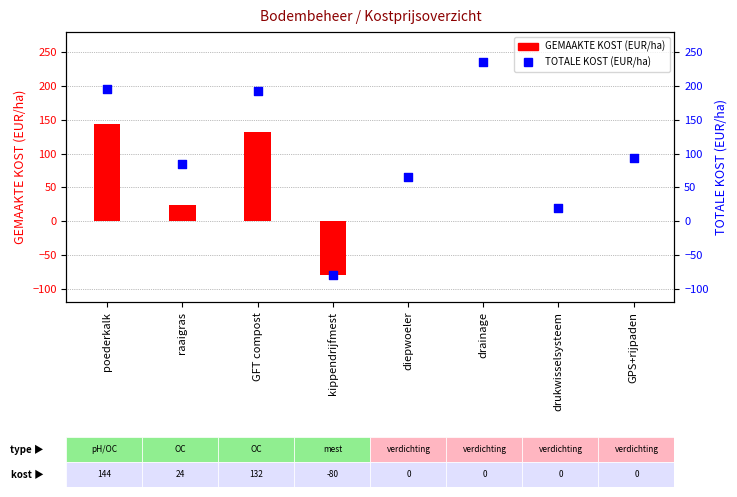

Is the value of TOTALE KOST (EUR/ha) at GFT compost greater than the value of GEMAAKTE KOST (EUR/ha) at drukwisselsysteem?

Yes